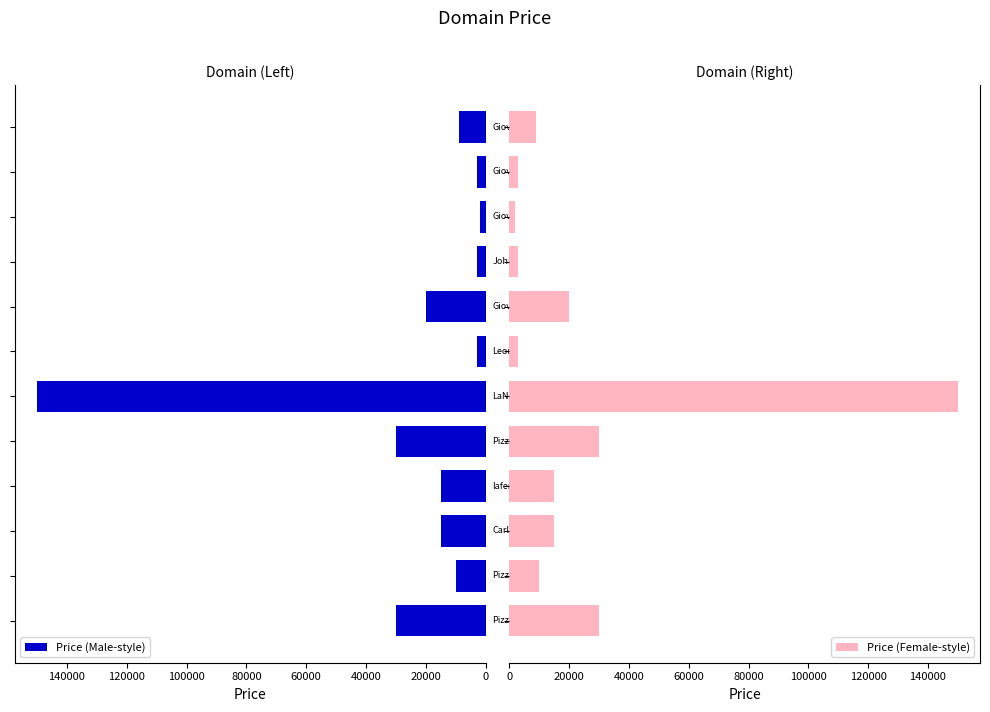

What is the difference between the maximum and minimum values in the Price (Male-style) series?

148000